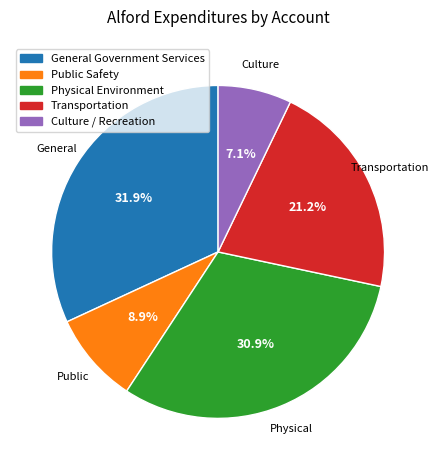

How many slices are in this pie chart?

5